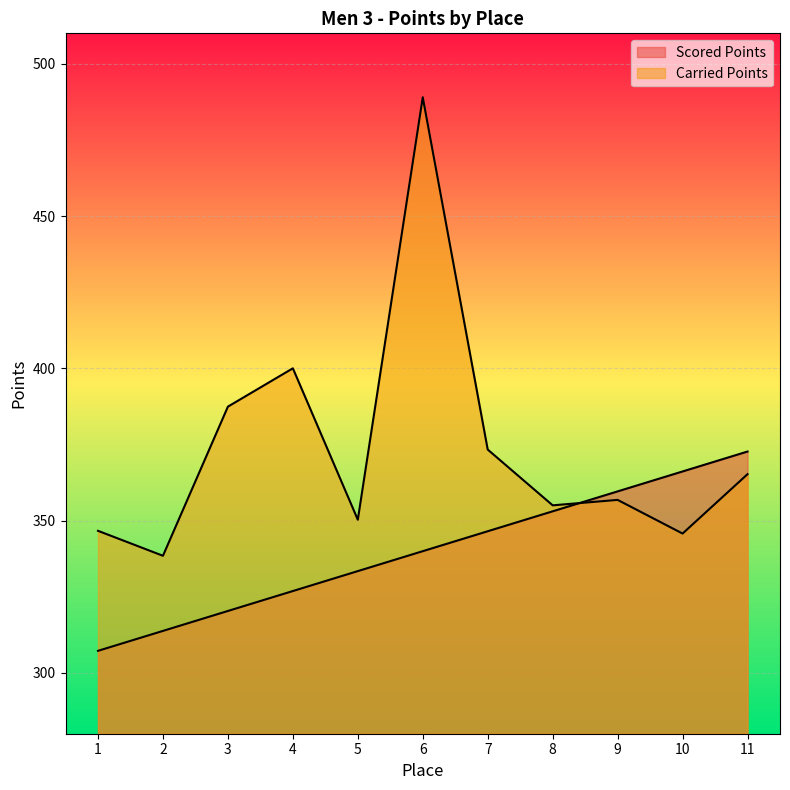

How many values in the Carried Points series are below 356?

5